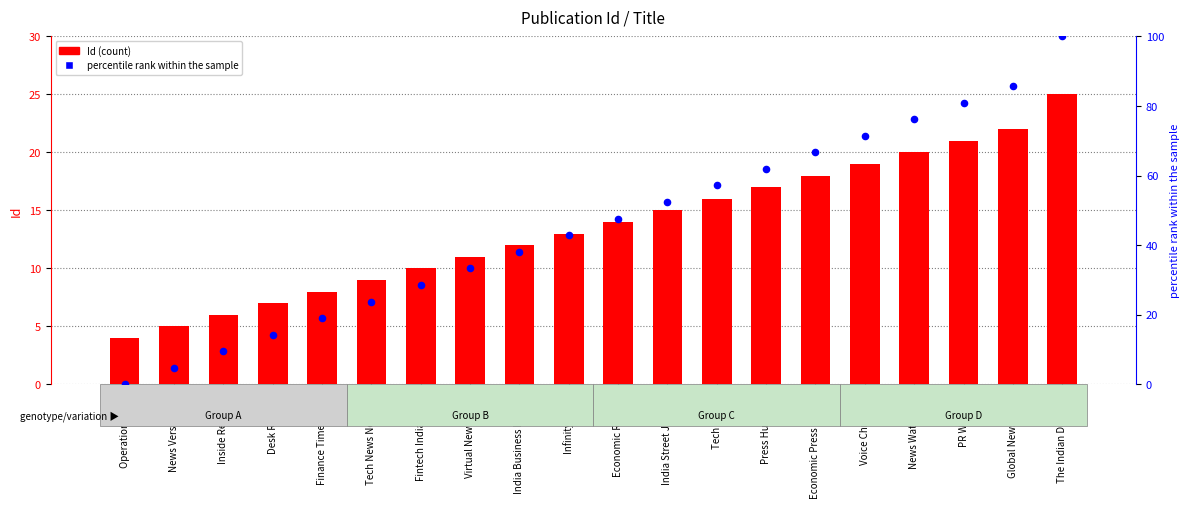

Which series contains the highest Y value?

percentile rank within the sample